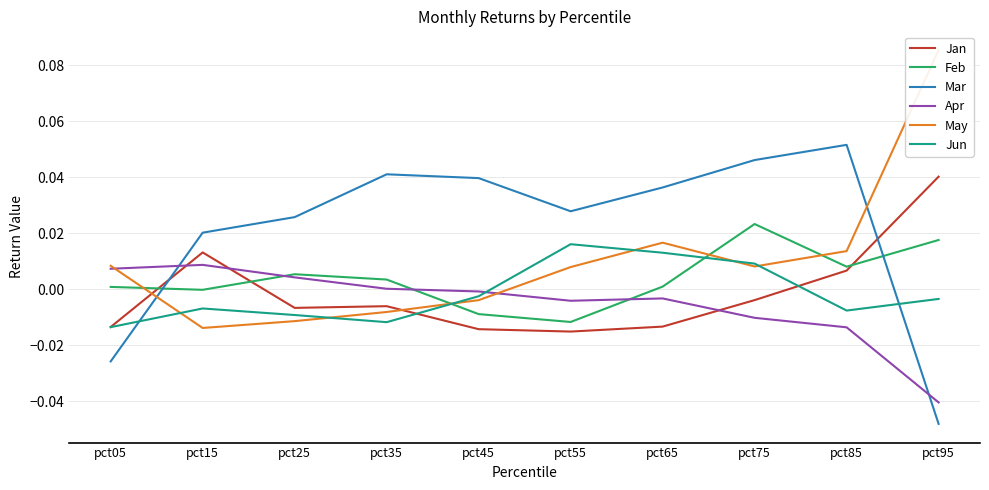

True or false: Jun and Jan intersect in this chart.

True